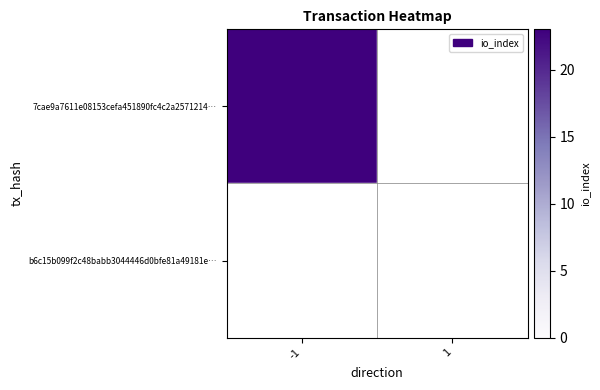

Rank the series at -1 from lowest to highest value.

b6c15b099f2c48babb3044446d0bfe81a49181e…, 7cae9a7611e08153cefa451890fc4c2a2571214…